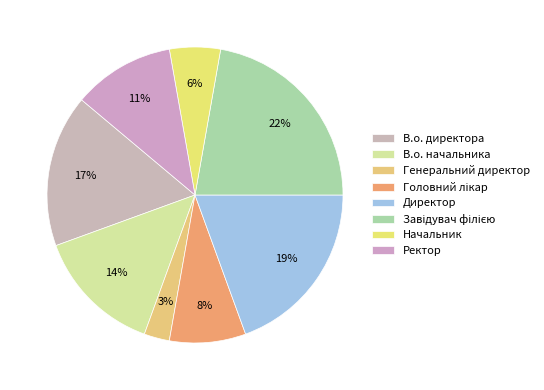

How many segments does this pie chart have?

8